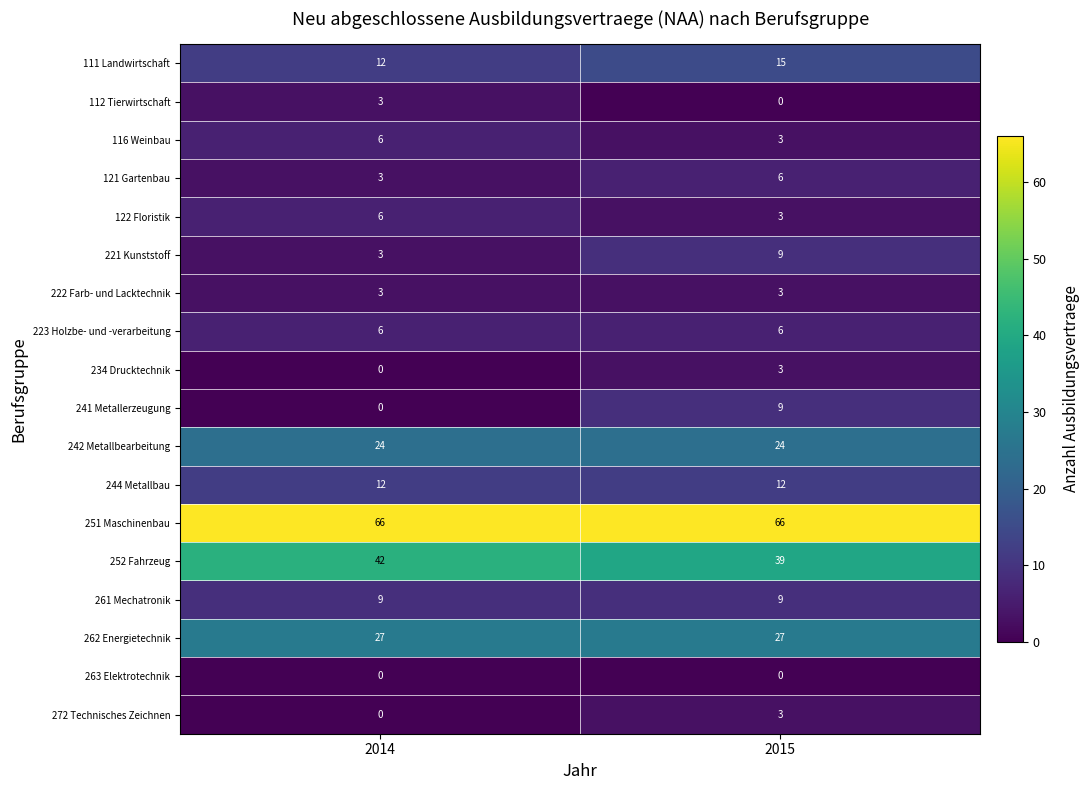

What is the difference between the 112 Tierwirtschaft values at 2015 and 2014?

3